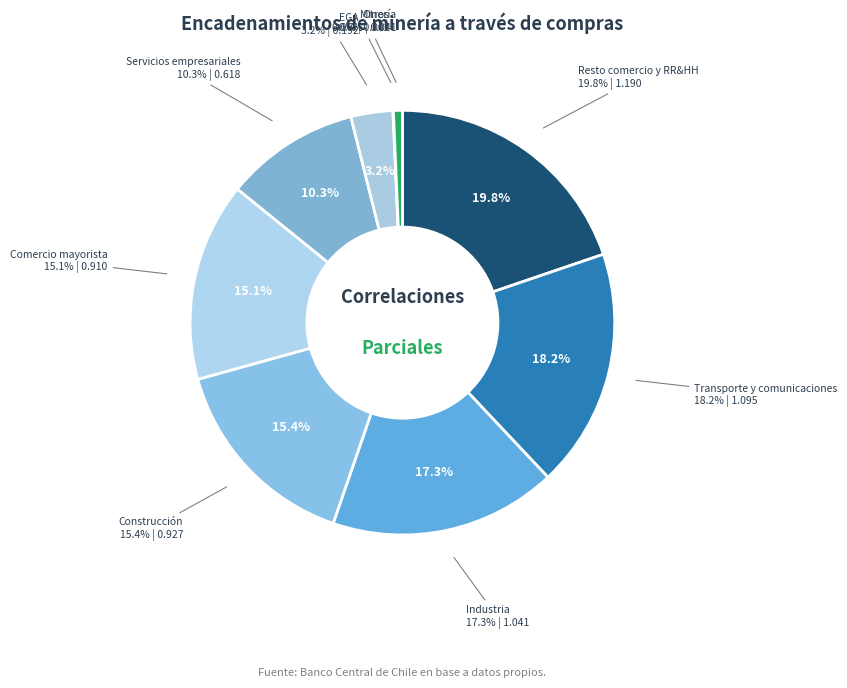

Does any single category account for the majority?

No